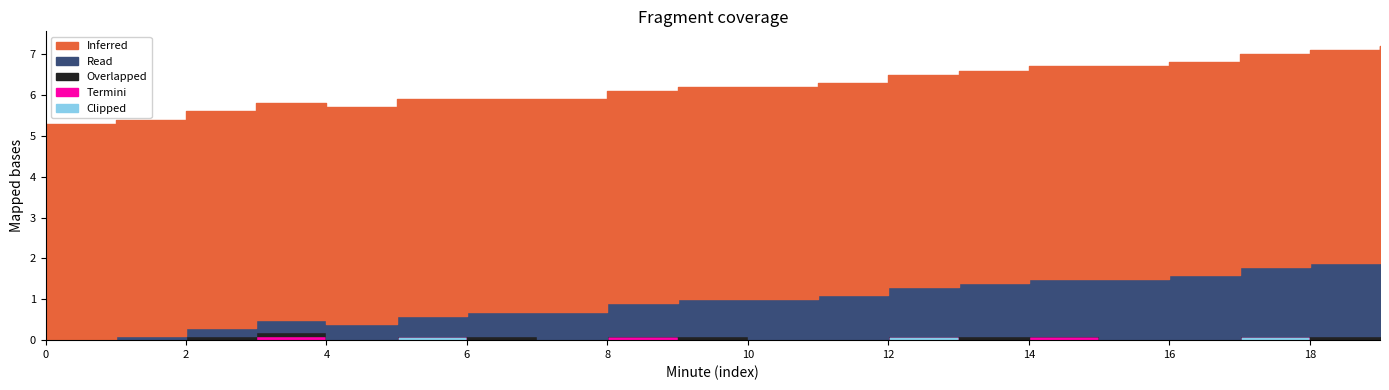

True or false: Overlapped has a value of 0.0 at 11.

True